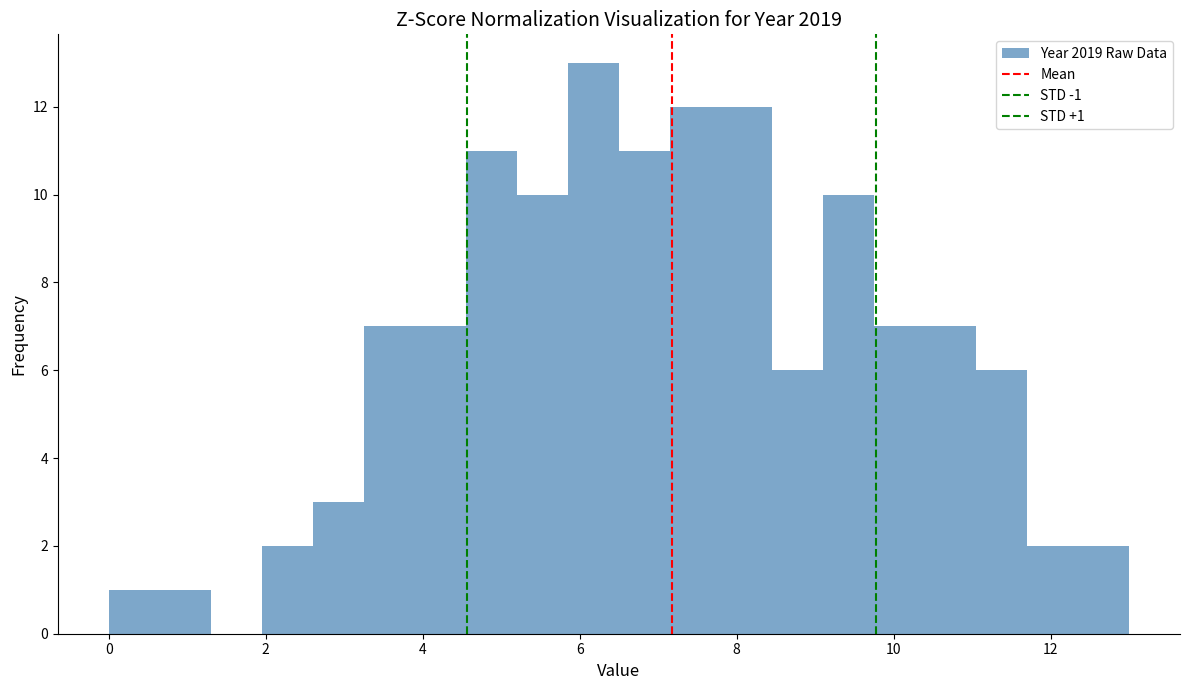

Around what value on the x-axis is the tallest bar? Give the approximate position of its centre, as read against the axis.

6.2